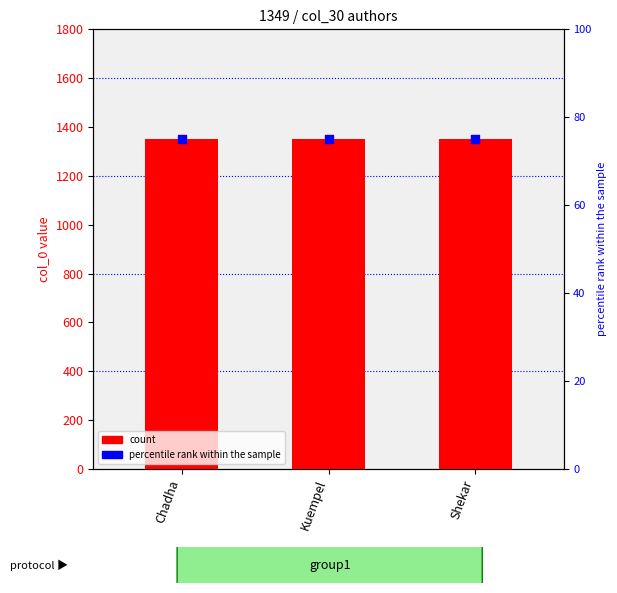

Which series has the largest total across all categories?

col_0 count